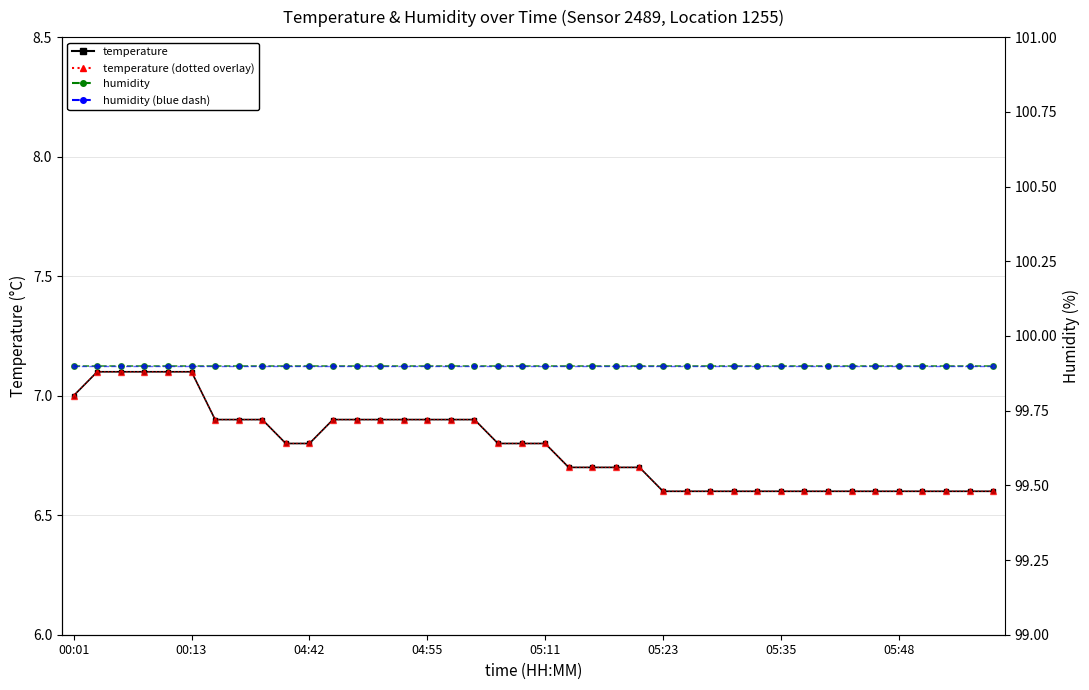

Does the chart have visible grid lines?

Yes